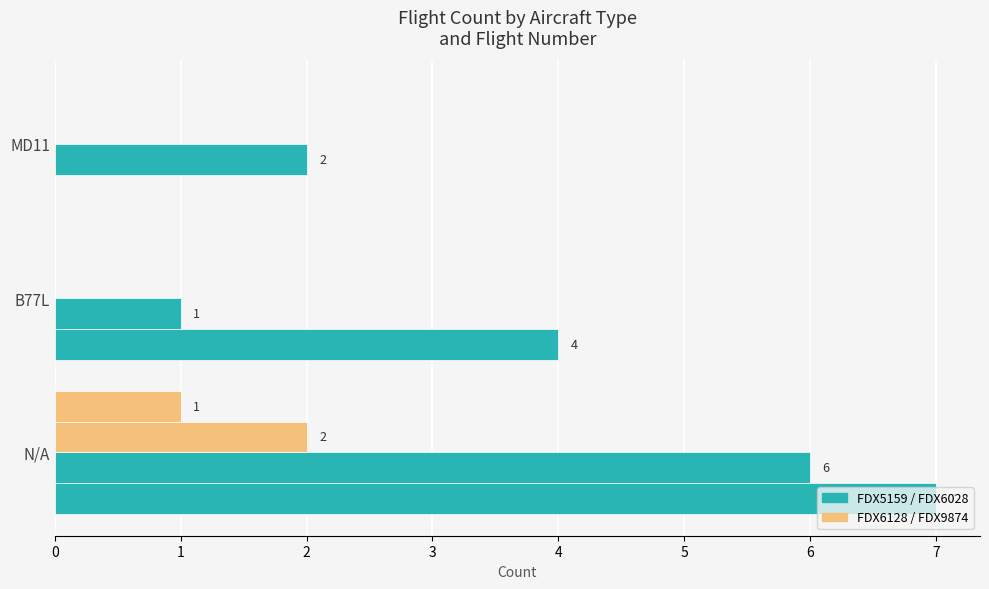

How many data points does each series have?

3